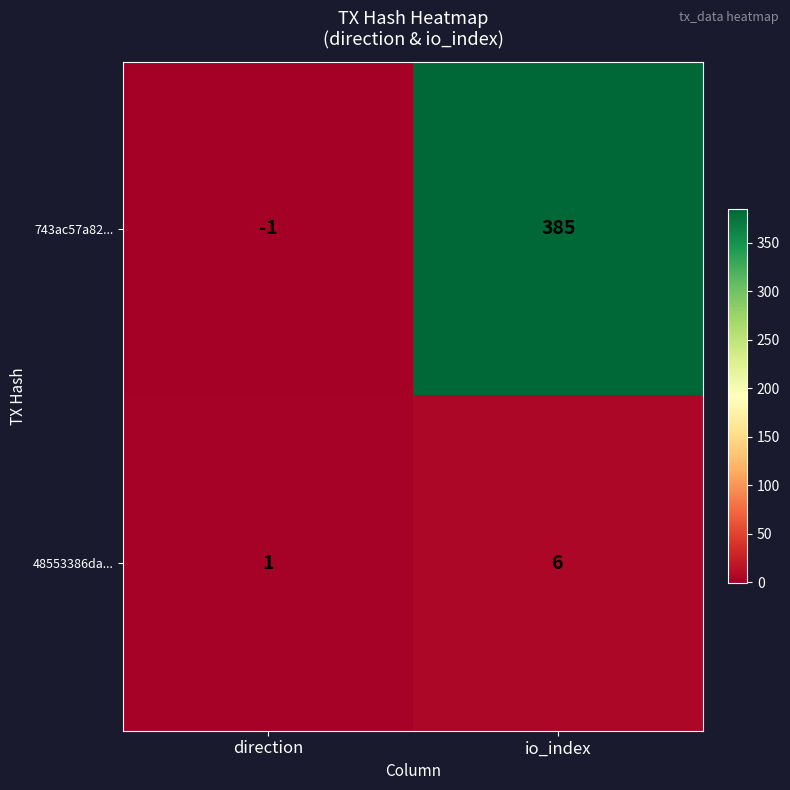

Where is 743ac57a82... nearest to the value 192?

direction